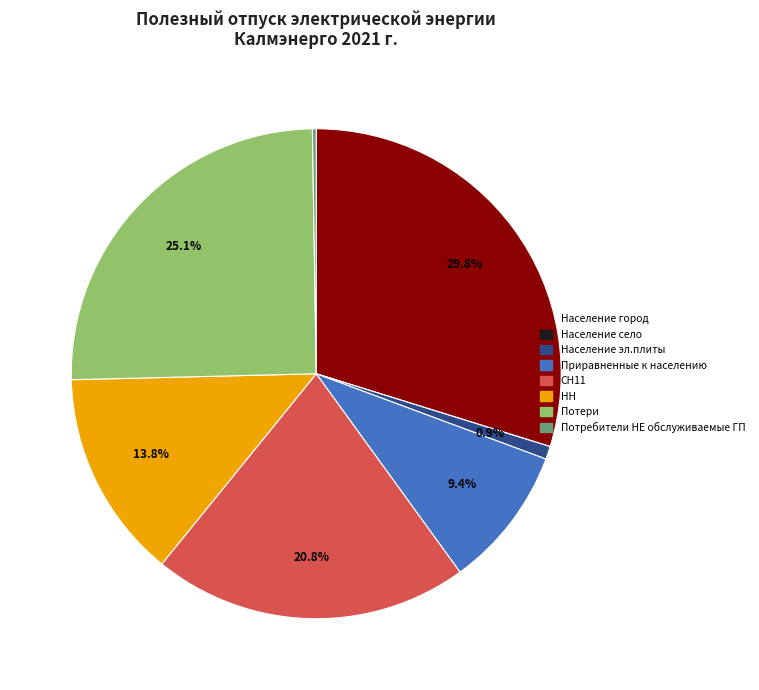

Approximately how many times larger is the value at СН11 compared to Потери?

0.8